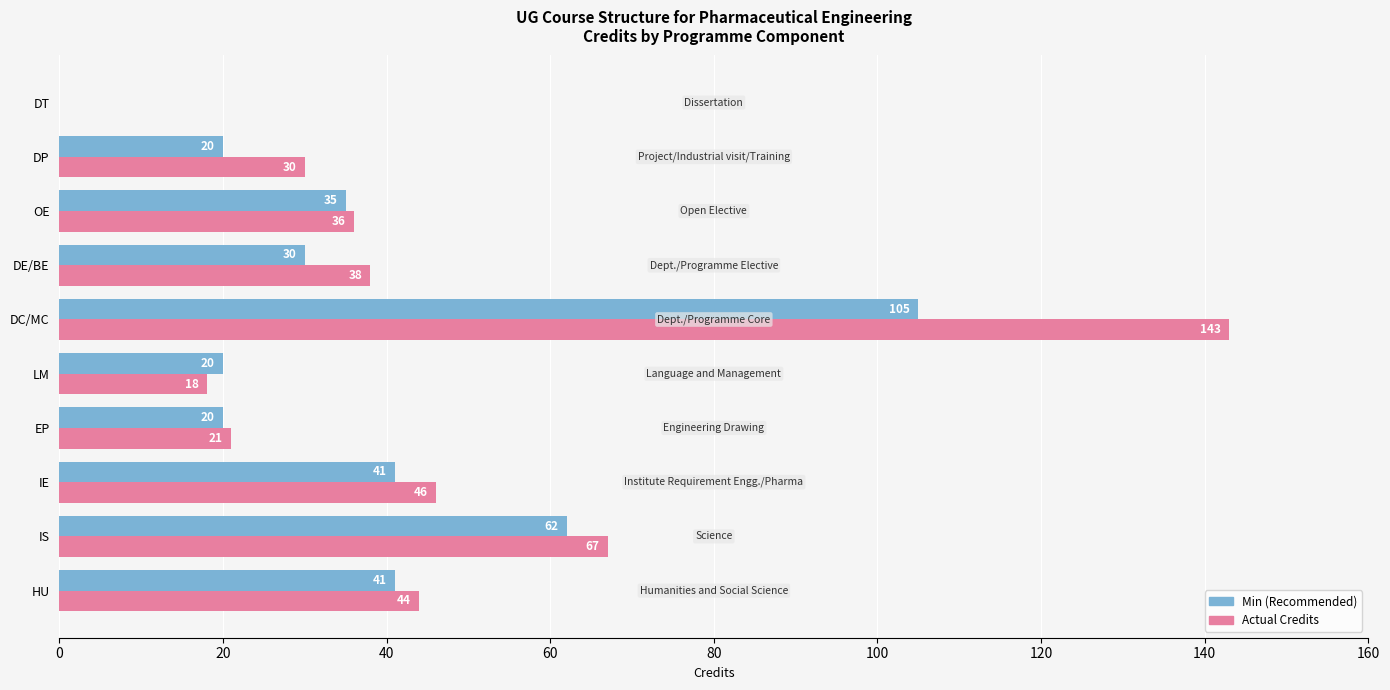

Is it true that Min (Recommended) equals 46 at DE/BE?

False